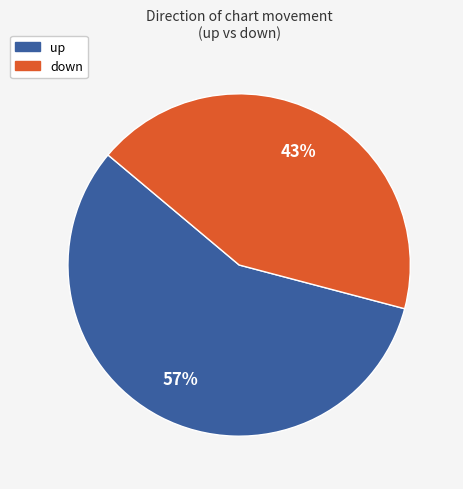

Combined, do down and up account for over 50%?

Yes